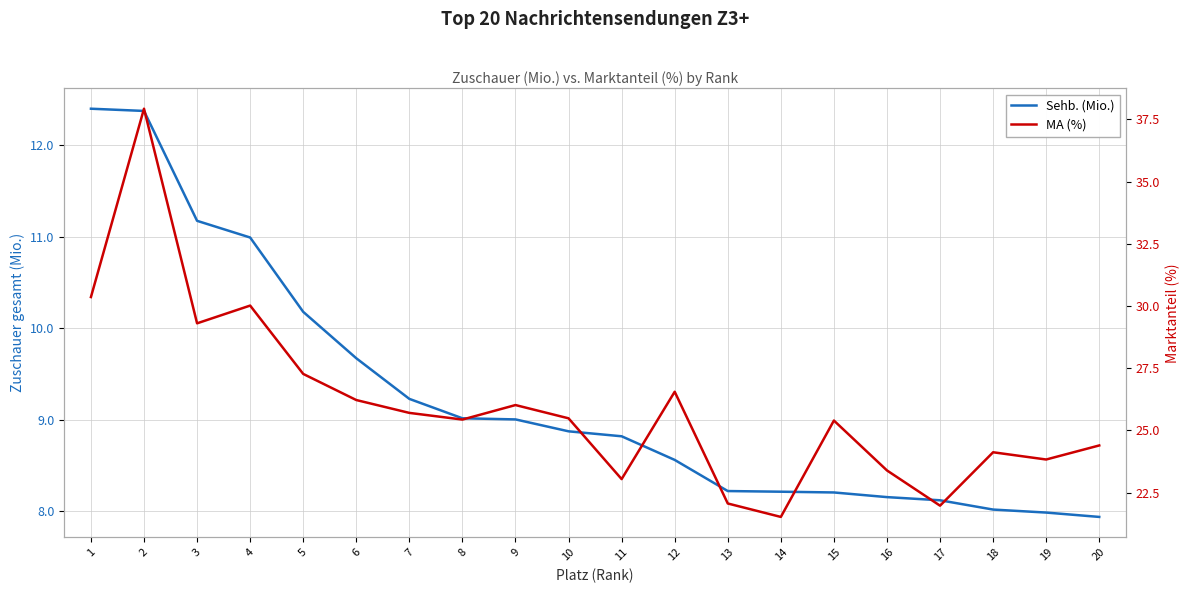

Does the chart have visible grid lines?

Yes